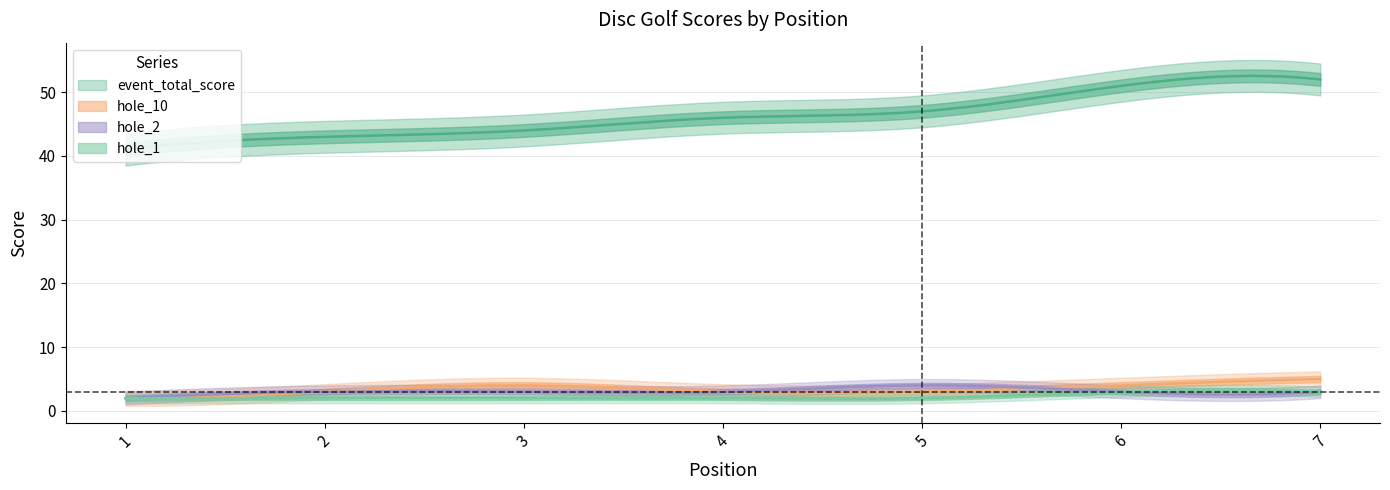

Which series changed the most between 1 and 3?

event_total_score